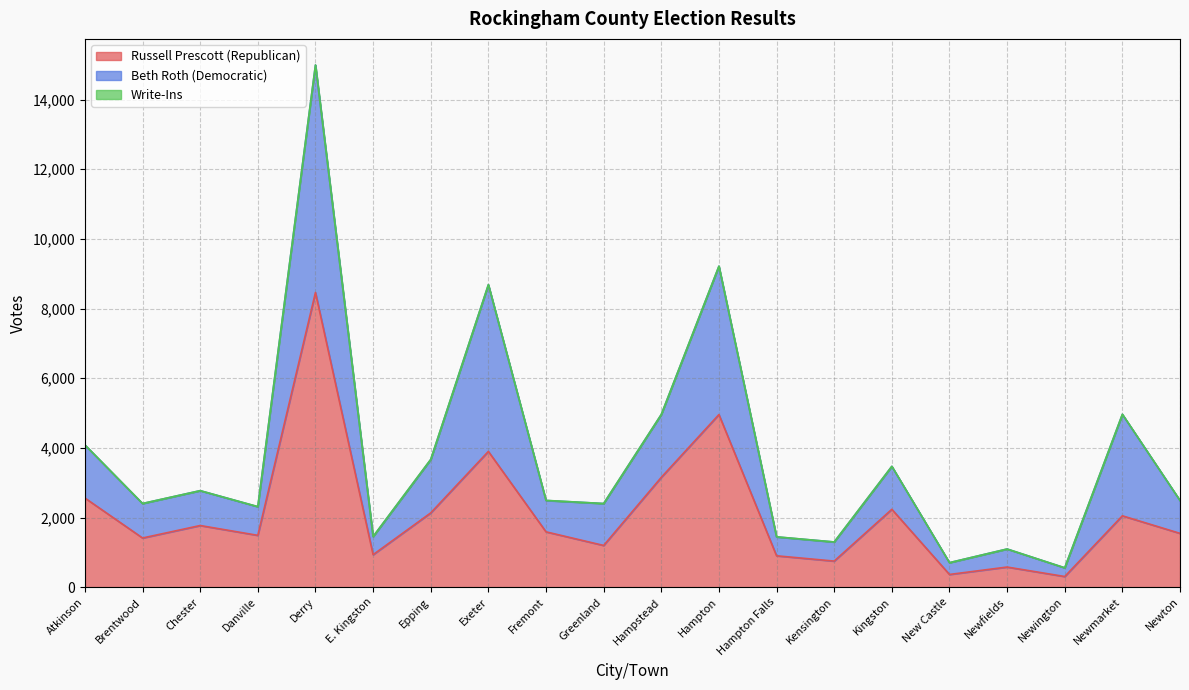

What is the maximum value for Russell Prescott (Republican)?

8461